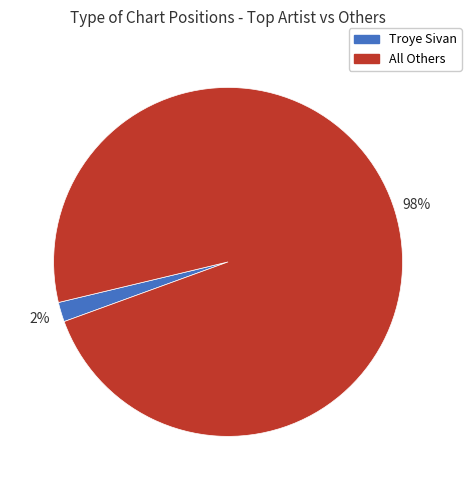

Is there any slice that represents more than half of the pie?

Yes